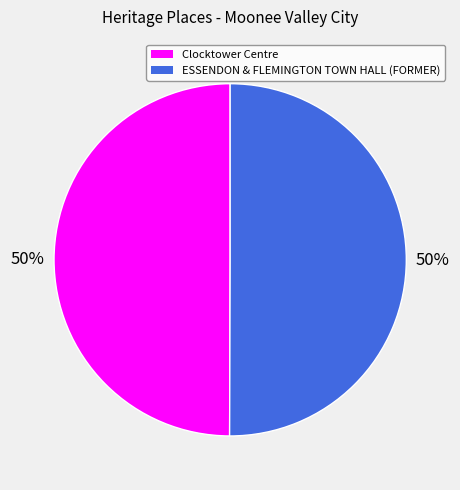

Approximately how many times larger is the value at Clocktower Centre compared to ESSENDON & FLEMINGTON TOWN HALL (FORMER)?

1.0